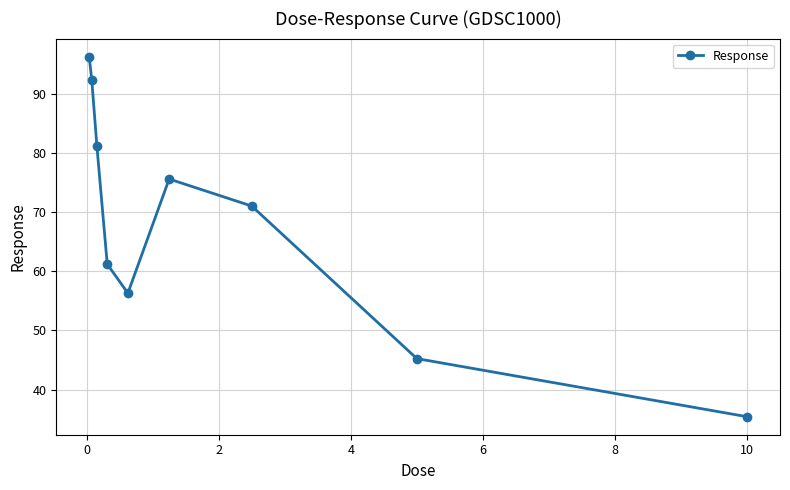

How many interior local peaks (higher than both neighbors) does the data have?

1